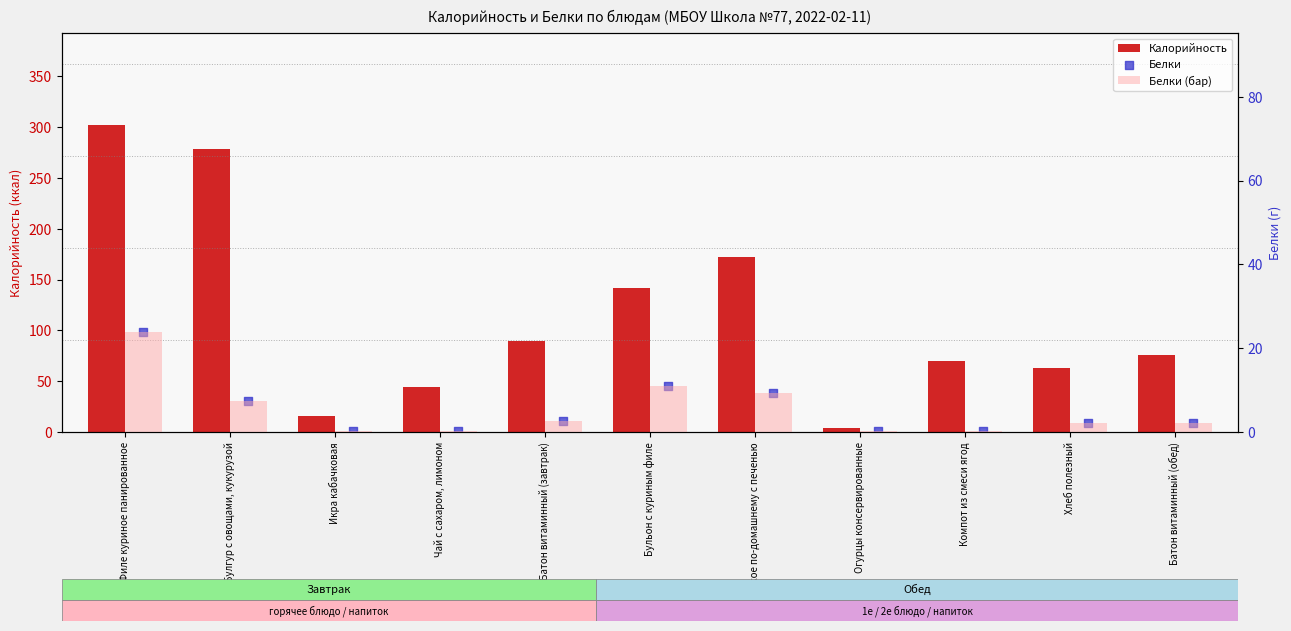

At how many categories does at least one series exceed 159?

3